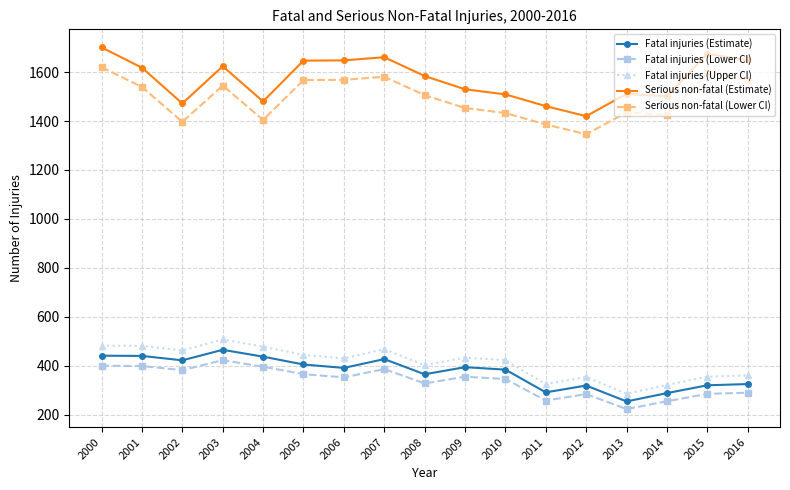

Is it true that Serious non-fatal (Lower CI) equals 1539.2 at 2001?

True